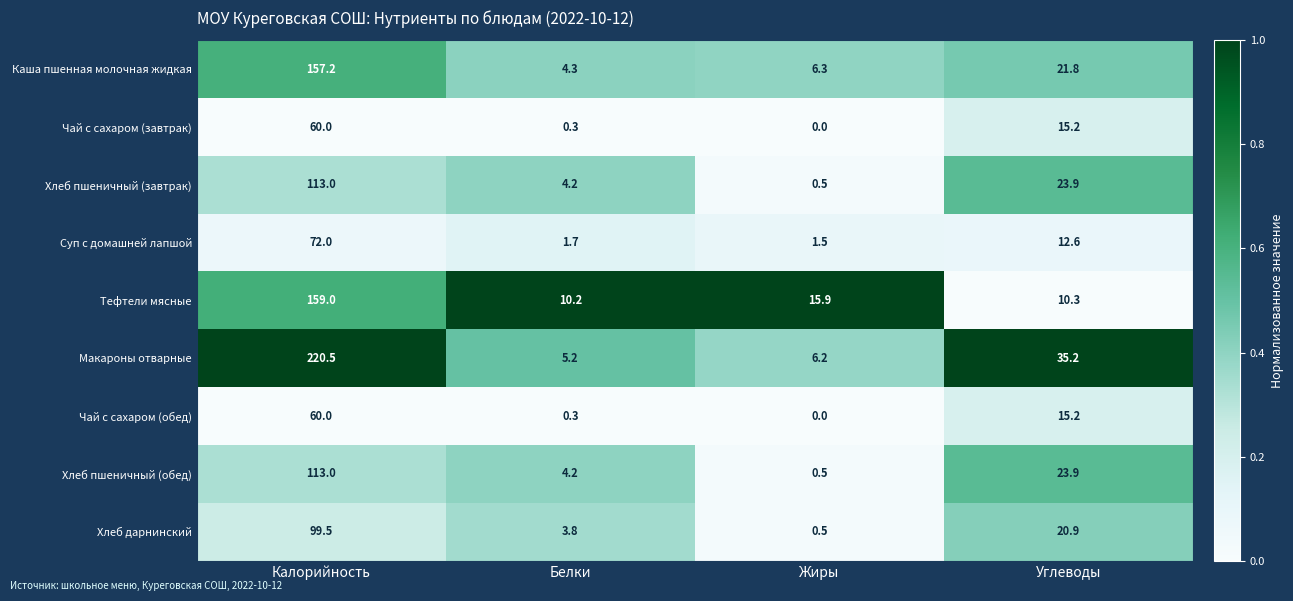

Is it true that Хлеб дарнинский equals 20.9 at Углеводы?

True